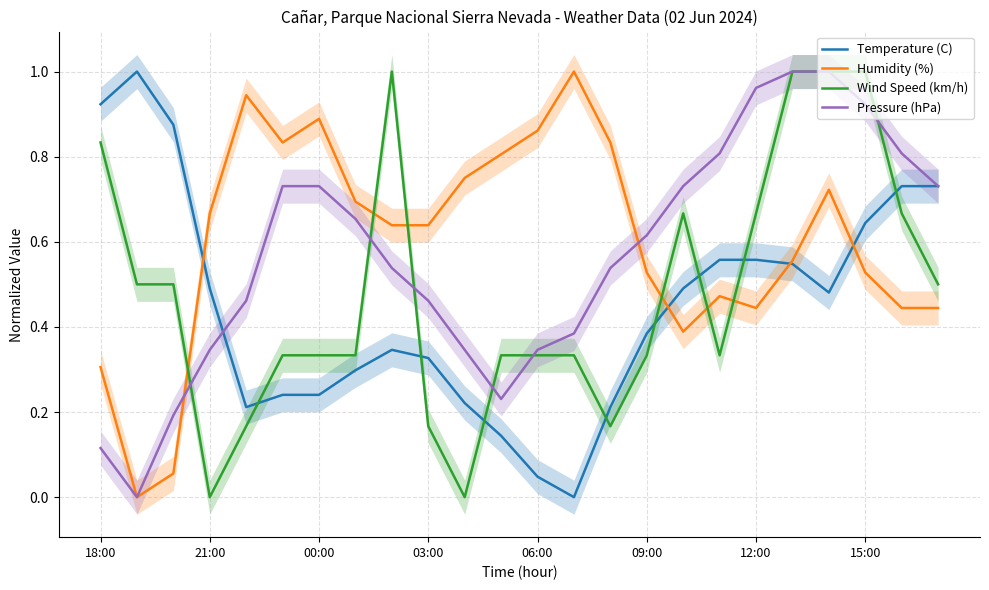

How many times do Humidity (%) and Wind Speed (km/h) cross each other?

6